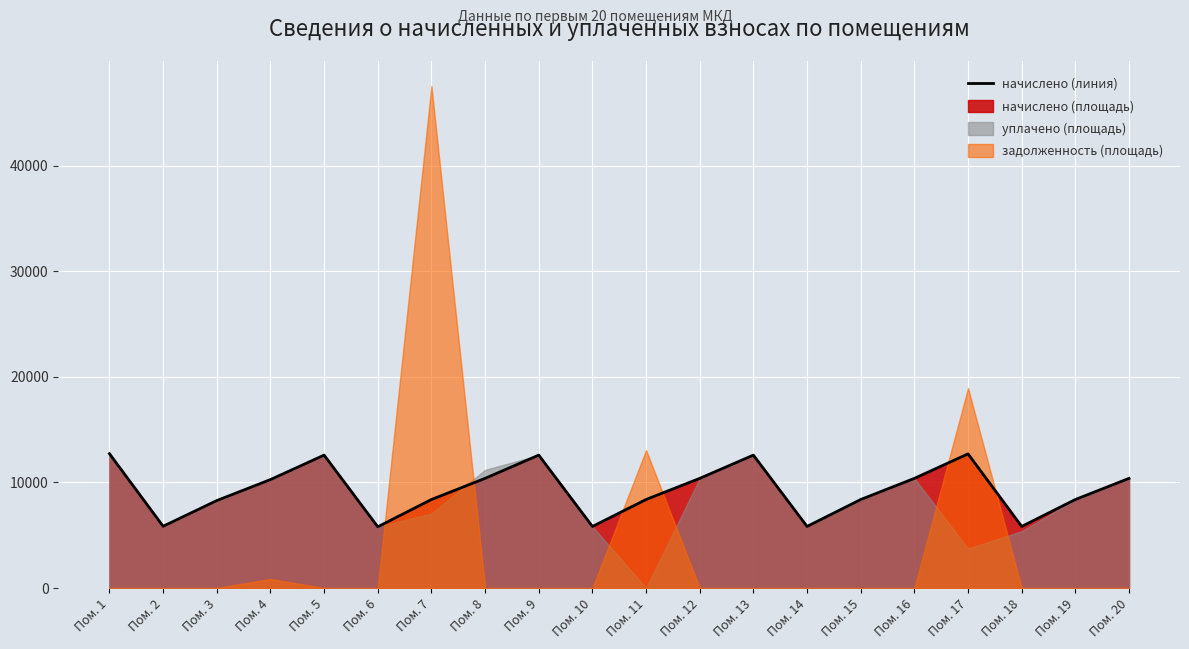

What is the change in value from Пом. 10 to Пом. 12?

+4554.0